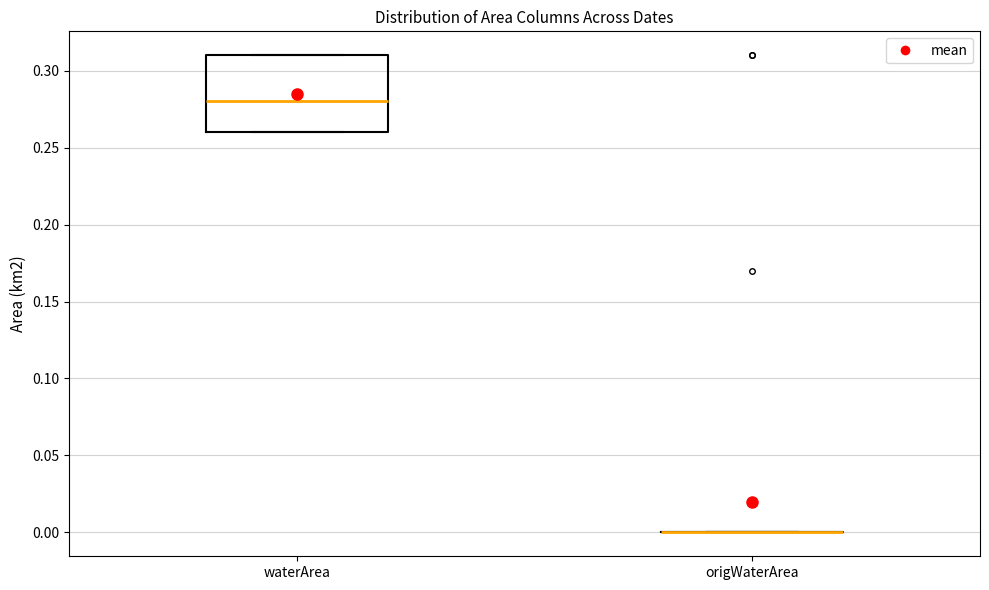

Reading left to right, transcribe this box plot: for each box, give where its median line is, the range the box spans, and where its two whiskers end, as read against the y-axis. The values are not printed on the chart, so give them approximately, as read against the axis.

waterArea: median 0.28, box 0.26 to 0.31, whiskers 0.26 to 0.31
origWaterArea: box collapsed to a line at 0.00, whiskers 0.00 to 0.00